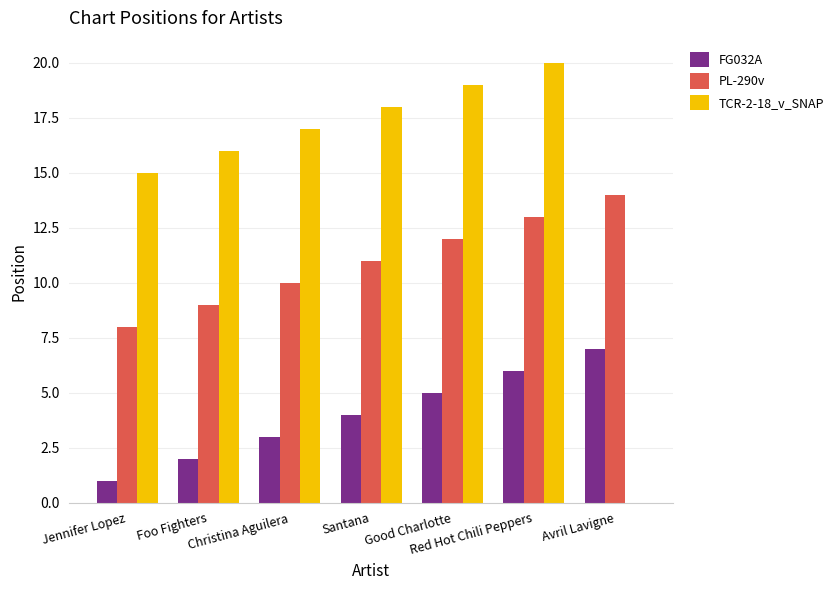

Which category has the highest value in the PL-290v series?

Avril Lavigne